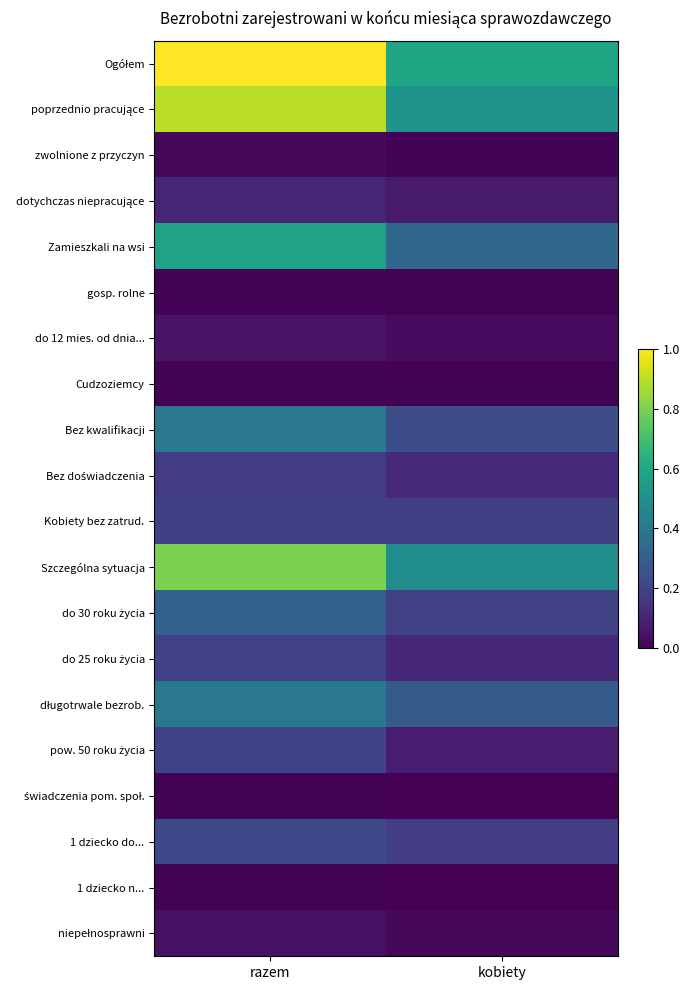

How many categories are shown in the chart?

2